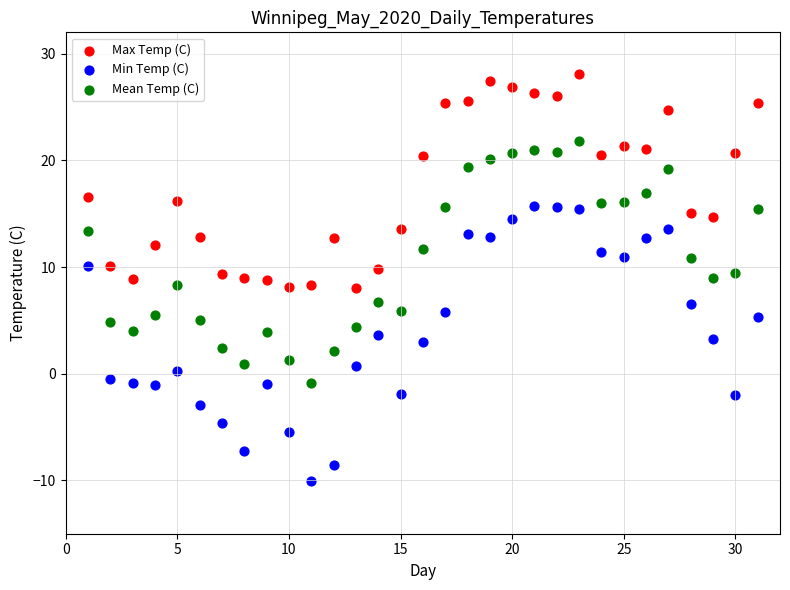

What is the X range (max minus min) for the scatter plot?

30.0